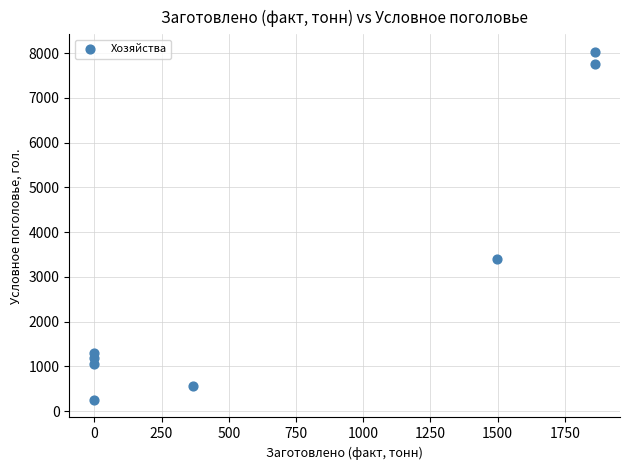

What is the average Y value?

2943